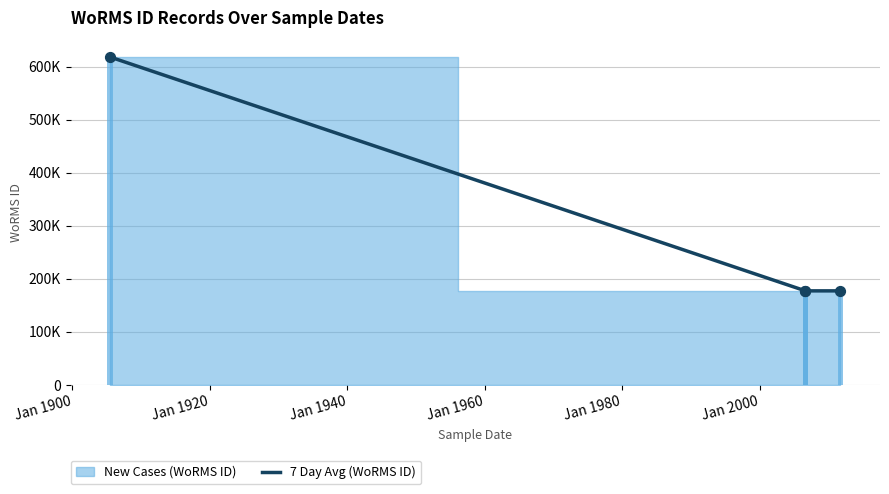

Which has a higher value, Jan 1920 or Jan 1900?

Jan 1920